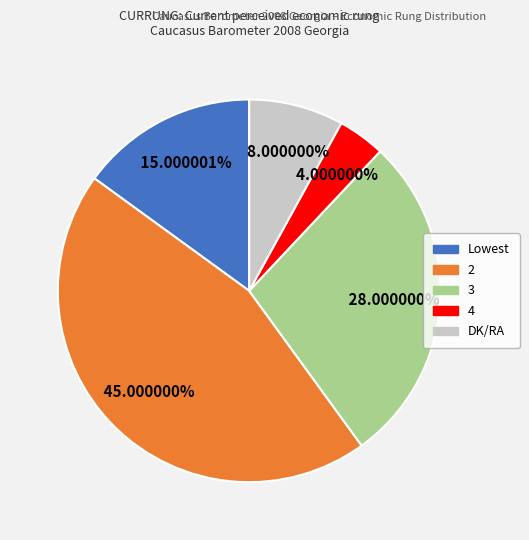

Is there a majority slice in this chart?

No